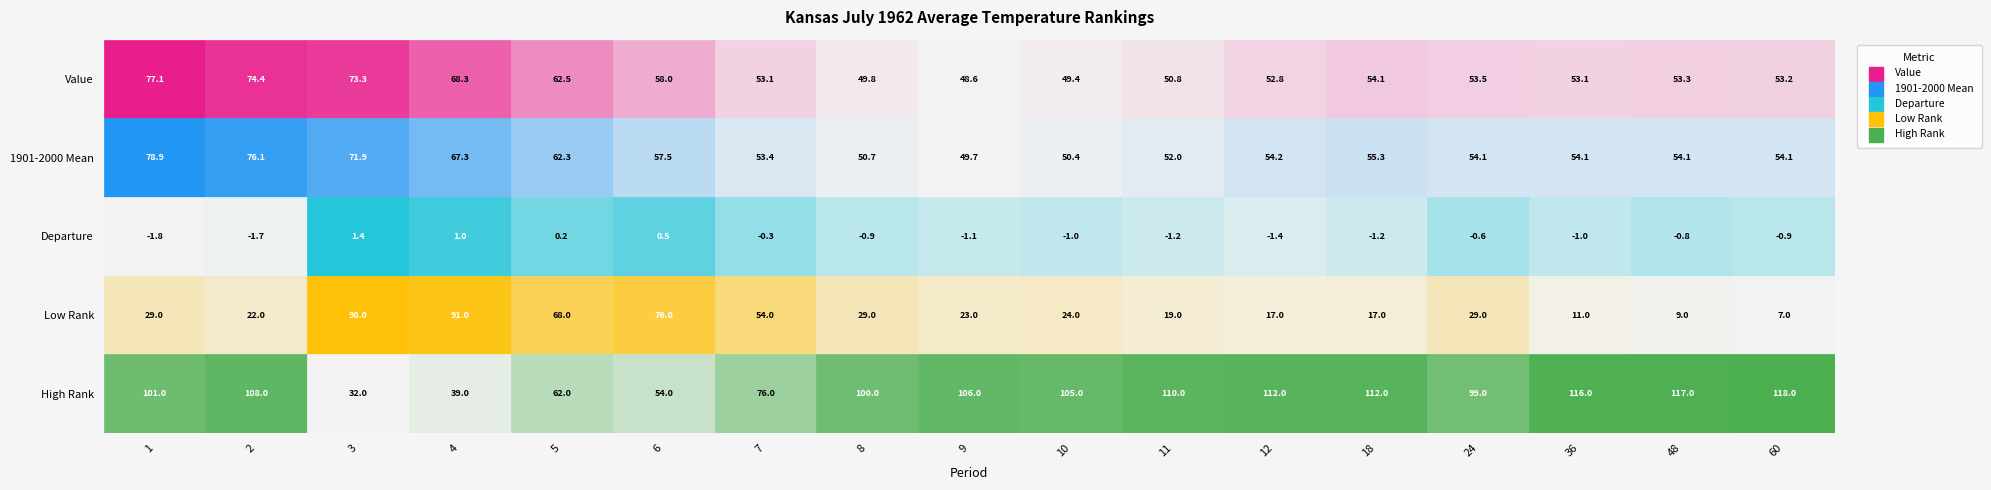

What is the total value across all series at 3?

276.6